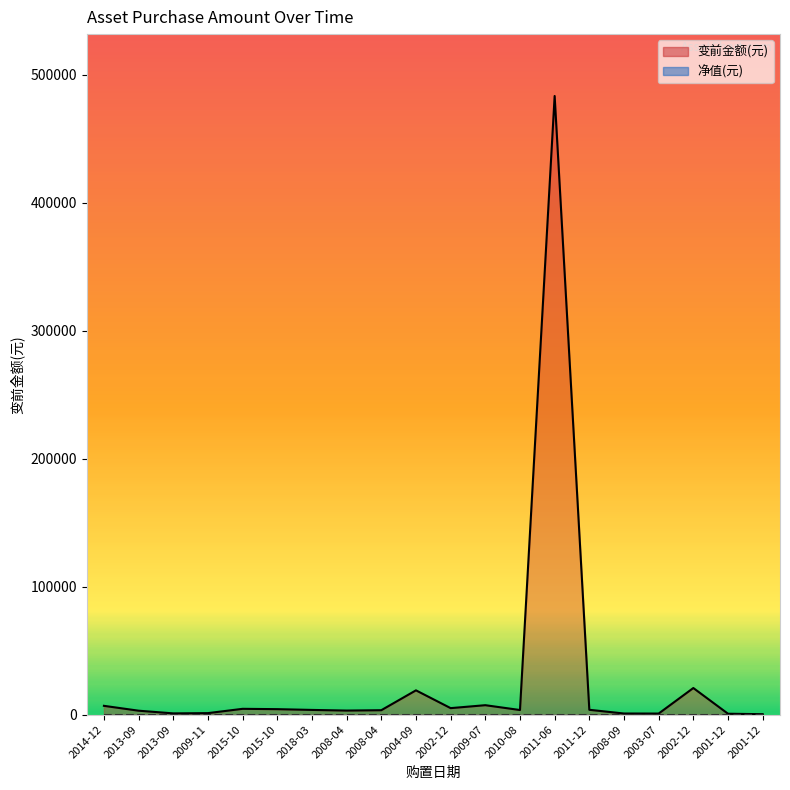

What is the difference between the second highest and second lowest values?

20092.1